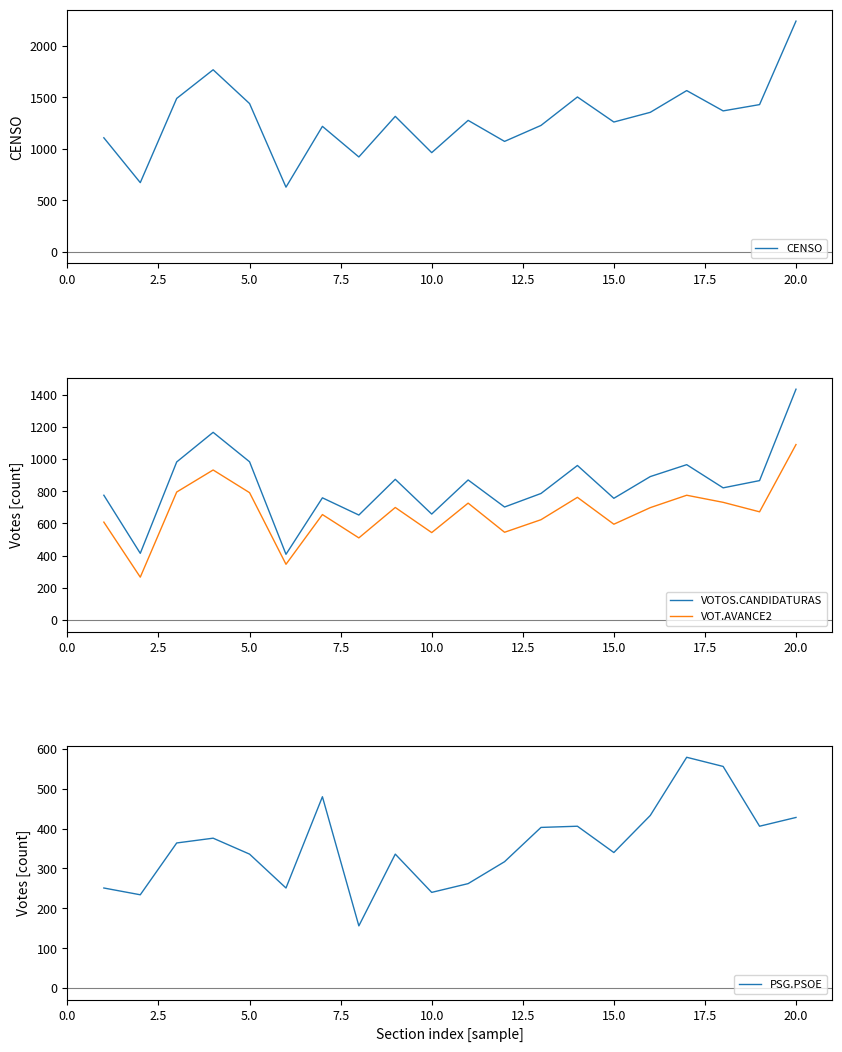

What is the highest value of the PSG.PSOE series?

579